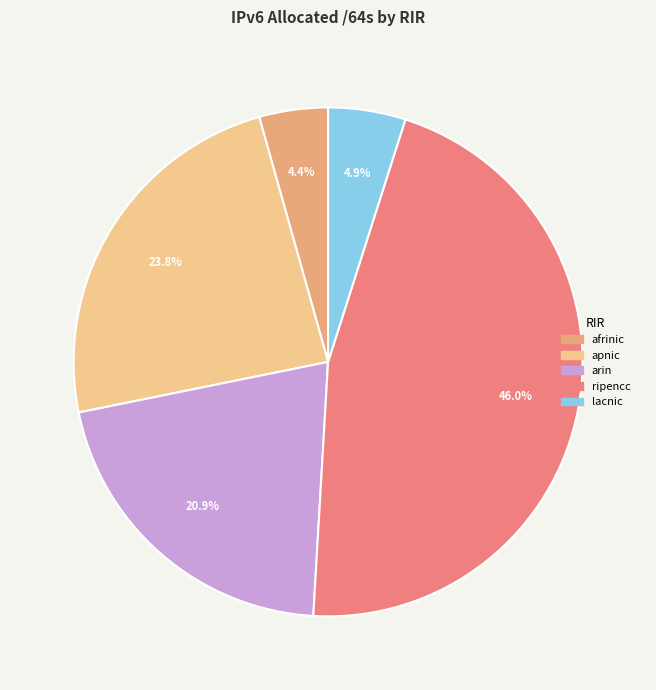

To the nearest percent, what is the combined percentage of afrinic and lacnic?

9%